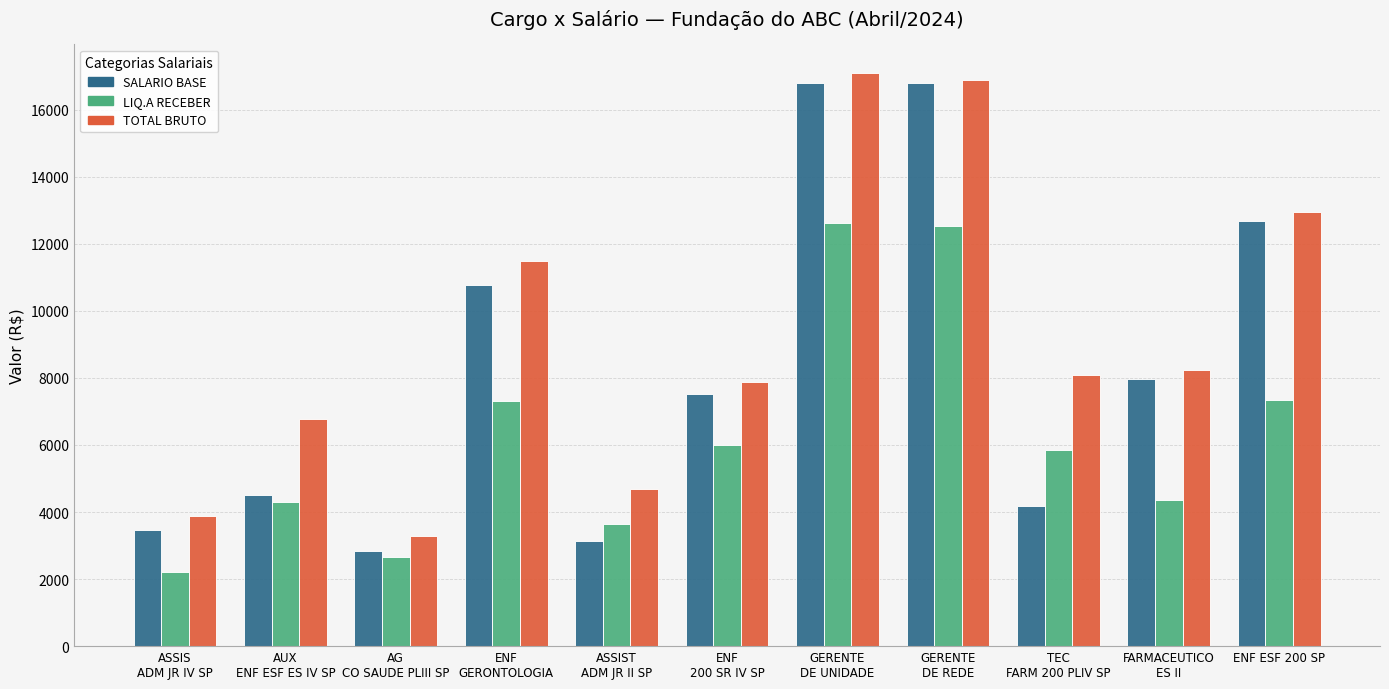

List the series in order of their overall mean, lowest first.

LIQ.A RECEBER, SALARIO BASE, TOTAL BRUTO